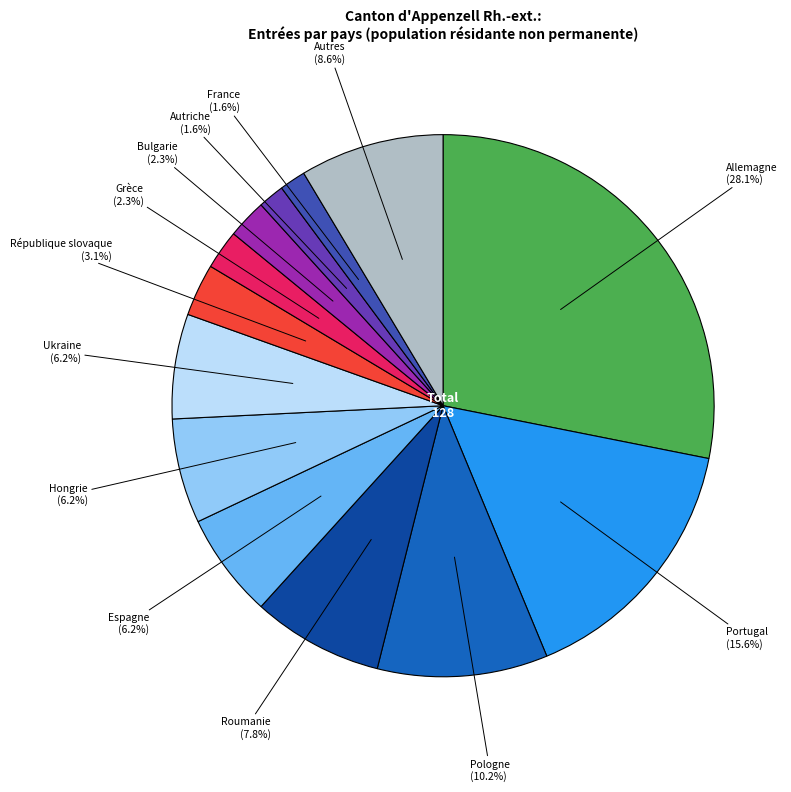

Does any single category account for the majority?

No